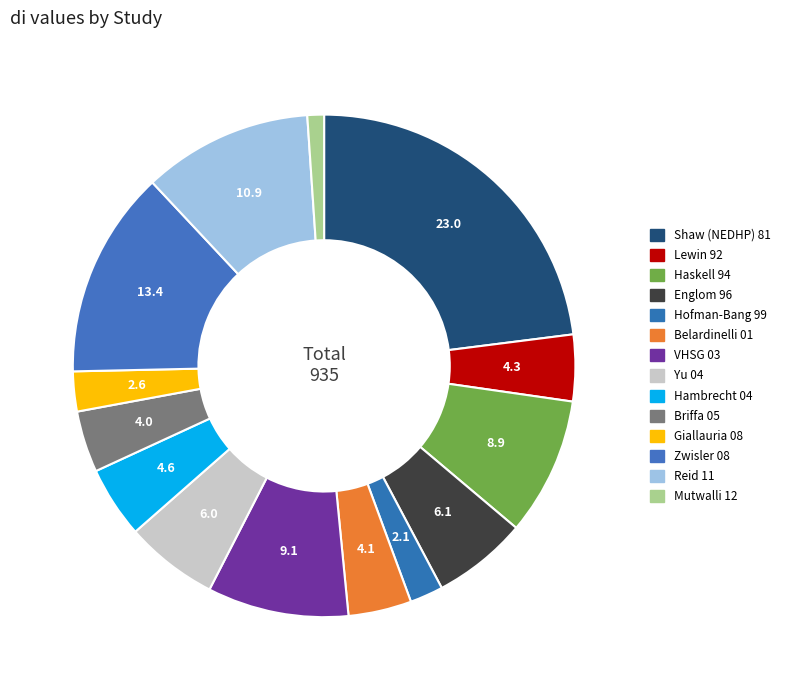

Which slice is the largest?

Shaw (NEDHP) 81